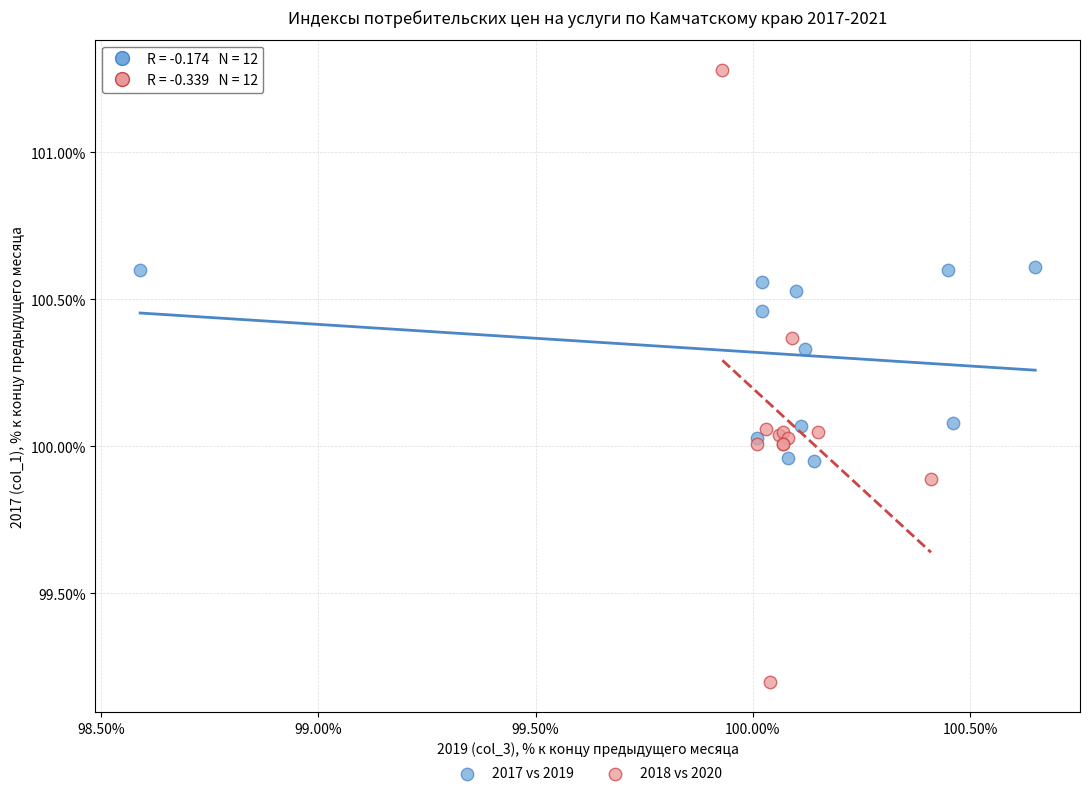

Which series reaches the minimum Y coordinate?

2018 vs 2020